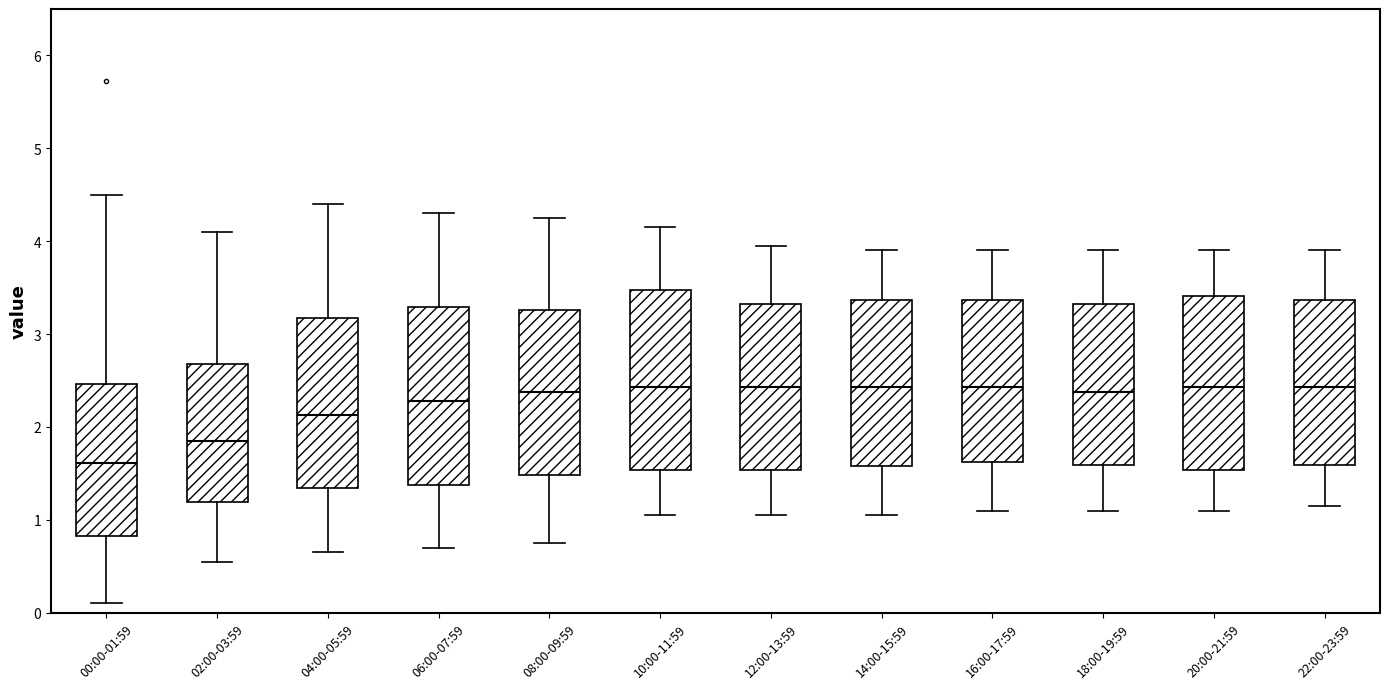

Where does the lower whisker of the box for 14:00-15:59 end on the y-axis? The values are not printed on the chart, so give them approximately, as read against the axis.

1.1